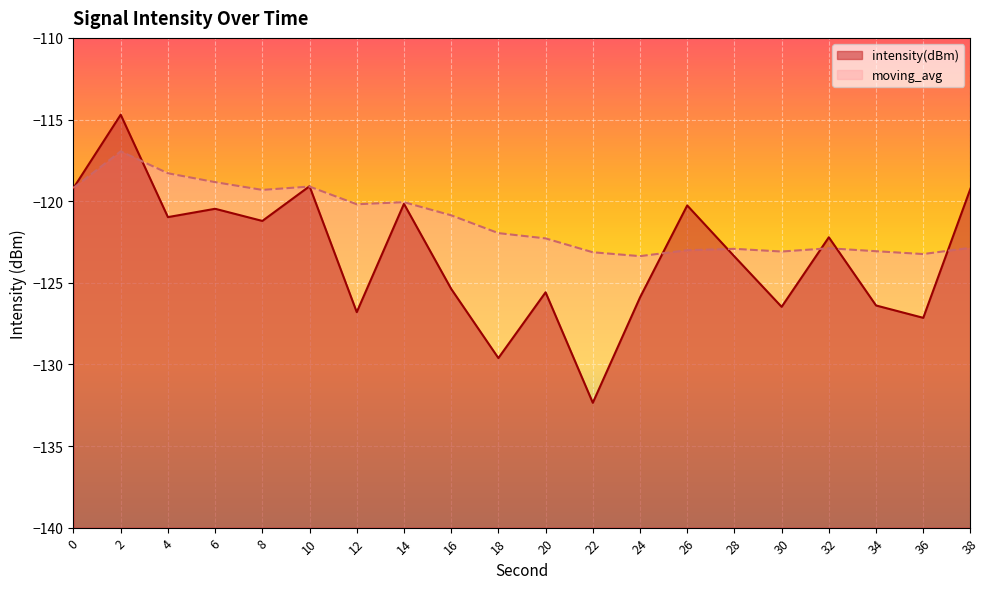

Rank the series by their maximum value, from lowest to highest.

moving_avg, intensity(dBm)